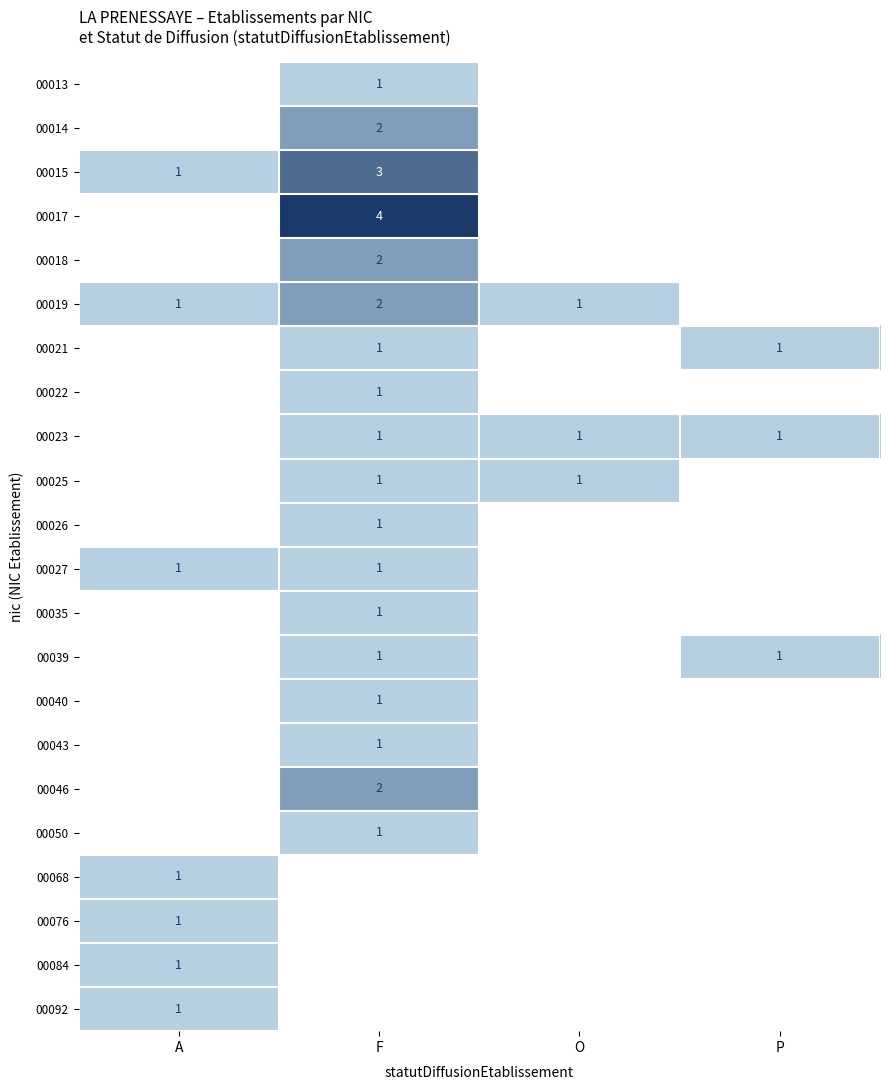

Which has a higher value, P or O?

O